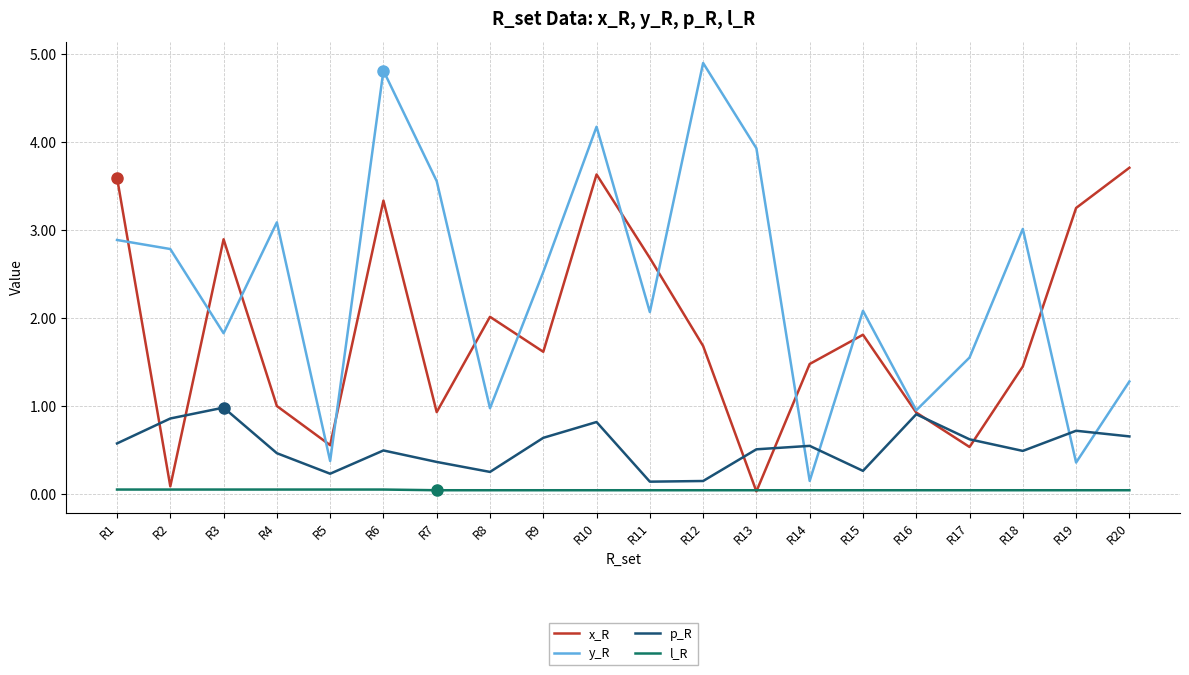

Is it true that y_R equals 4.9 at R12?

True